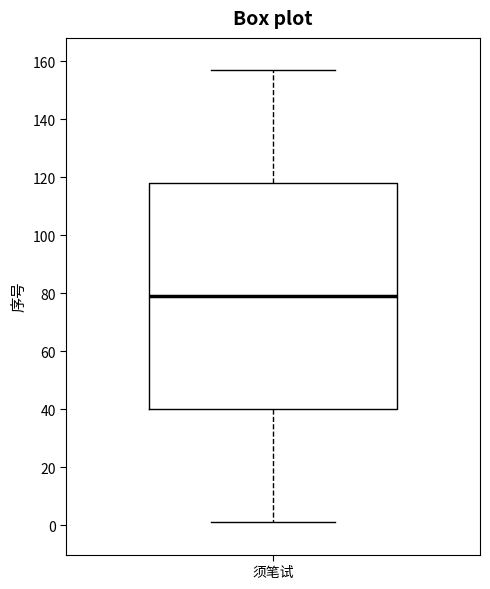

Transcribe this box plot: give where the median line is, the range the box spans, and where the two whiskers end, as read against the y-axis. The values are not printed on the chart, so give them approximately, as read against the axis.

median 80, box 40 to 118, whiskers 2 to 158